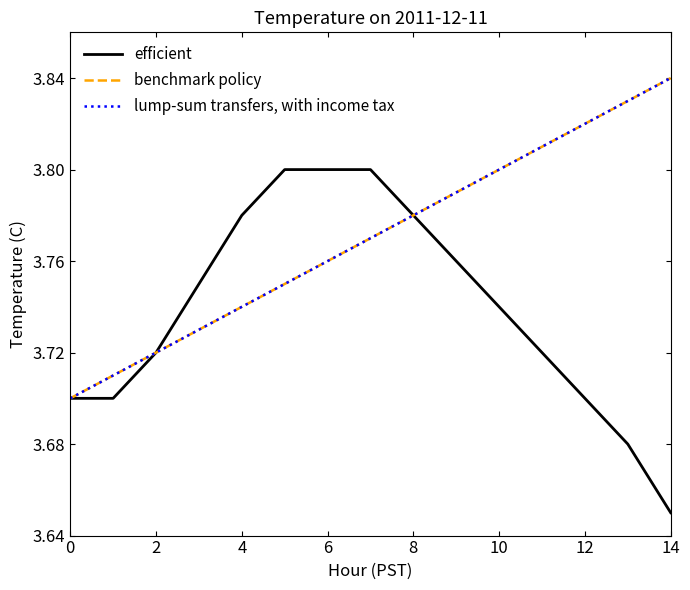

What is the sum of all benchmark policy values?

56.5